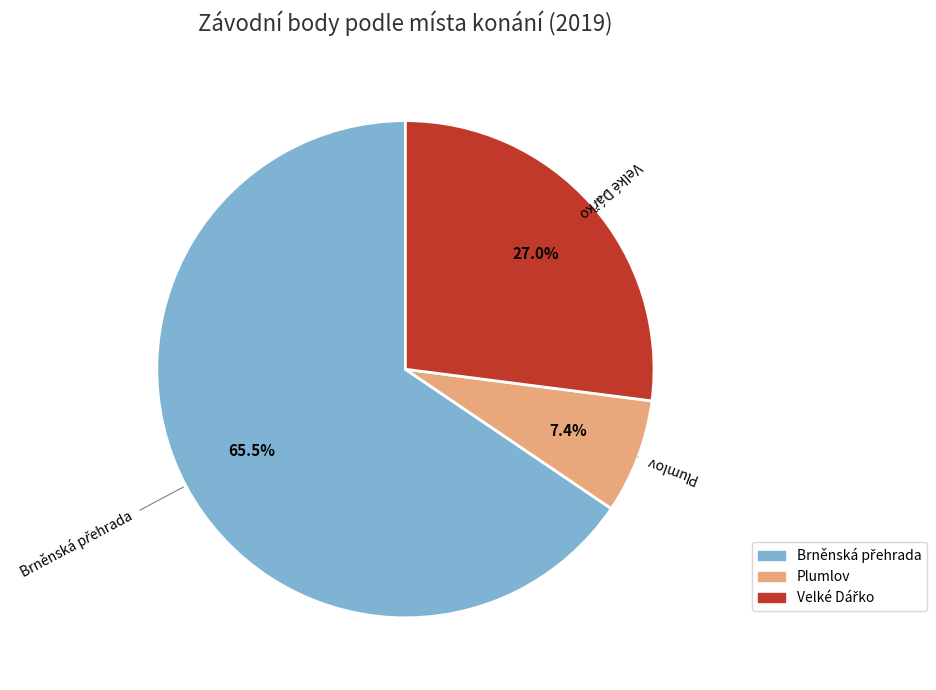

Is there any slice that represents more than half of the pie?

Yes